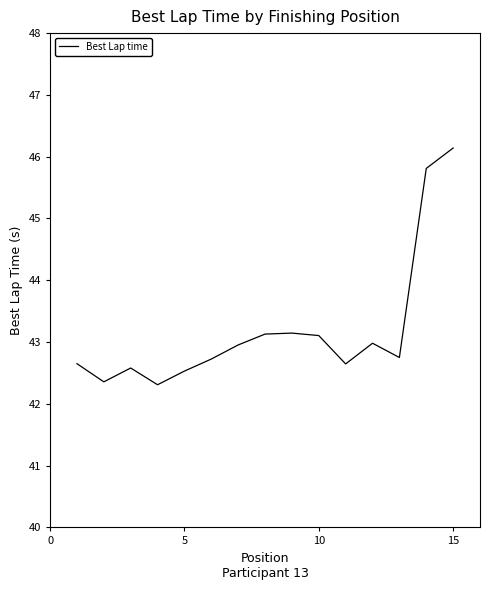

What is the smallest value displayed?

42.3